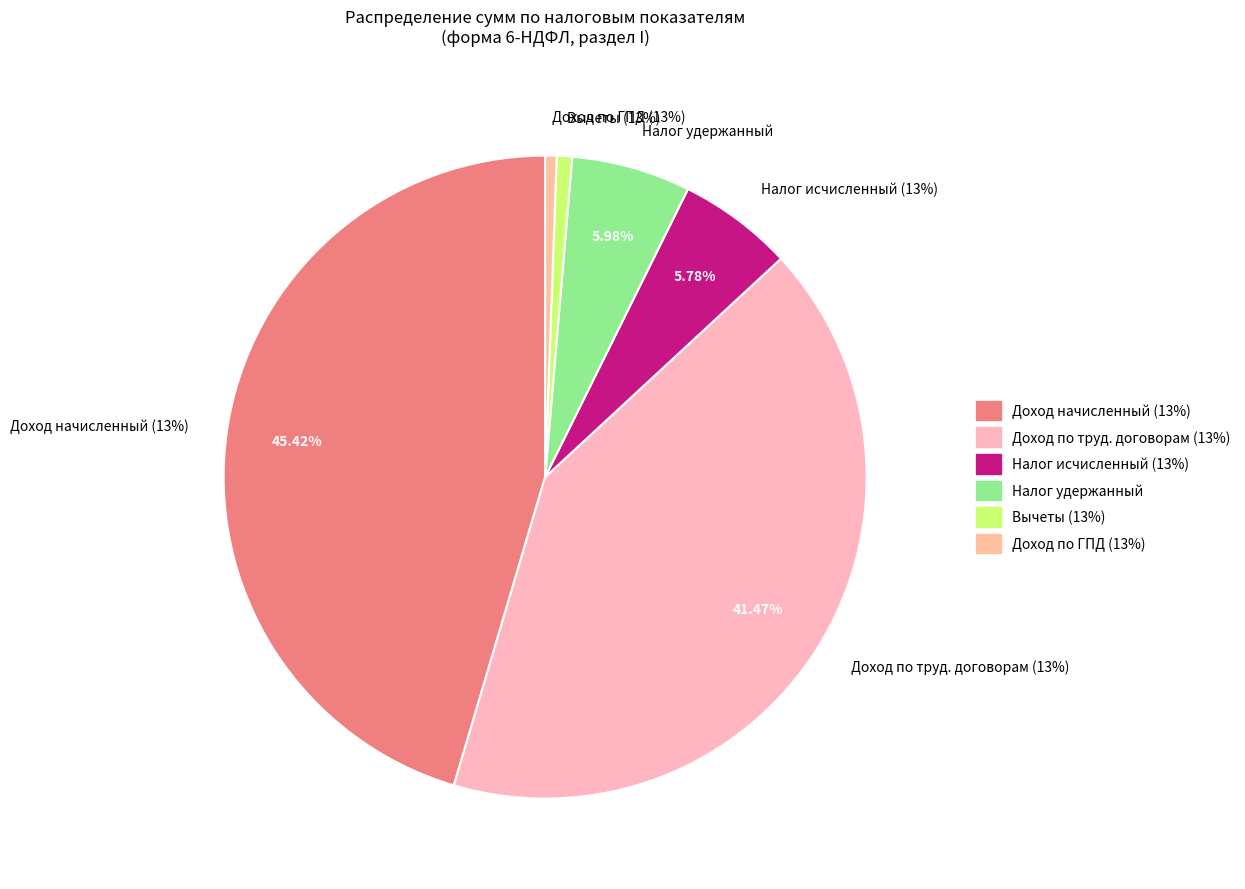

Combined, do Сумма дохода по гражданско-правовым (13%) and Сумма налога удержанная account for over 50%?

No